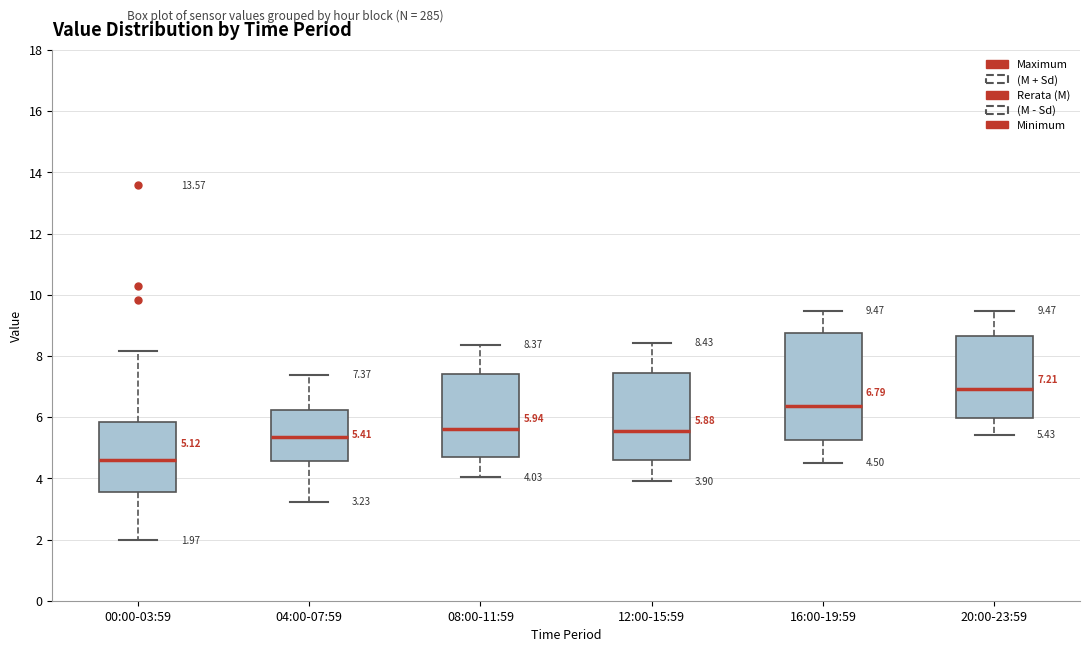

Which box is the tallest, from its lower edge to its upper edge?

16:00-19:59